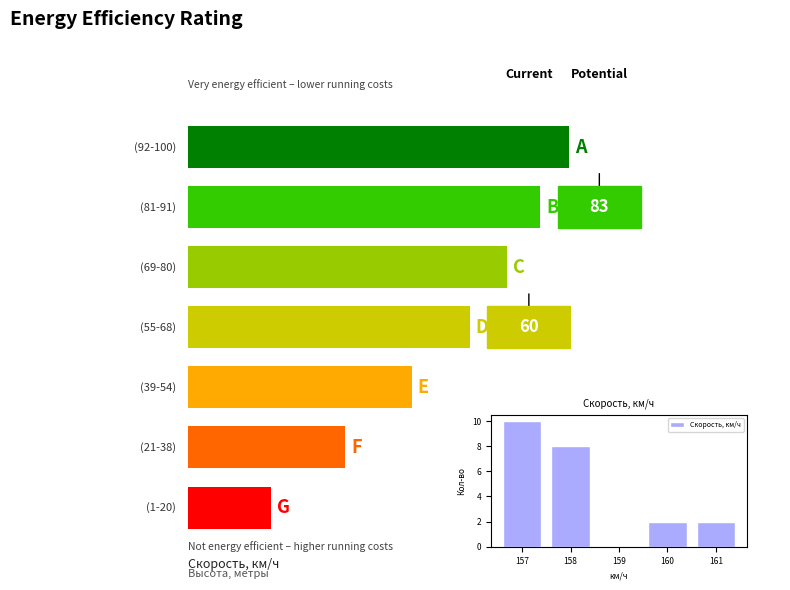

How many bars are there in total?

5